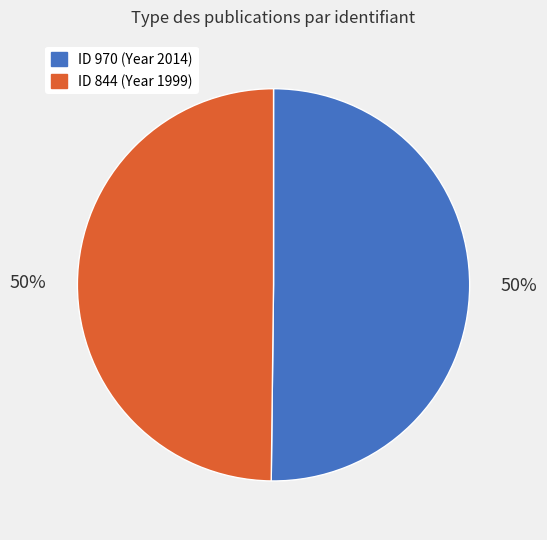

To the nearest percent, what is the average slice percentage?

50%